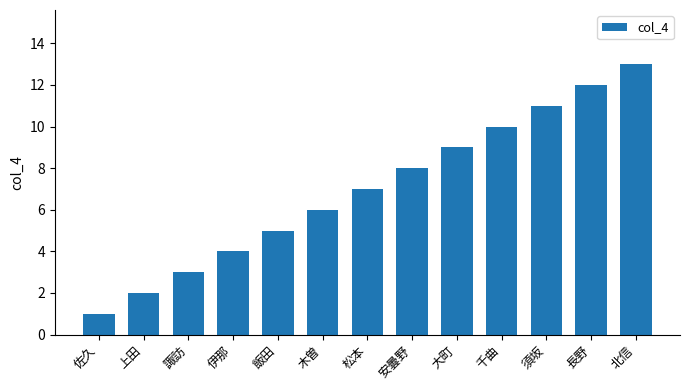

What is the ratio of the value at 安曇野 to the value at 上田?

4.0